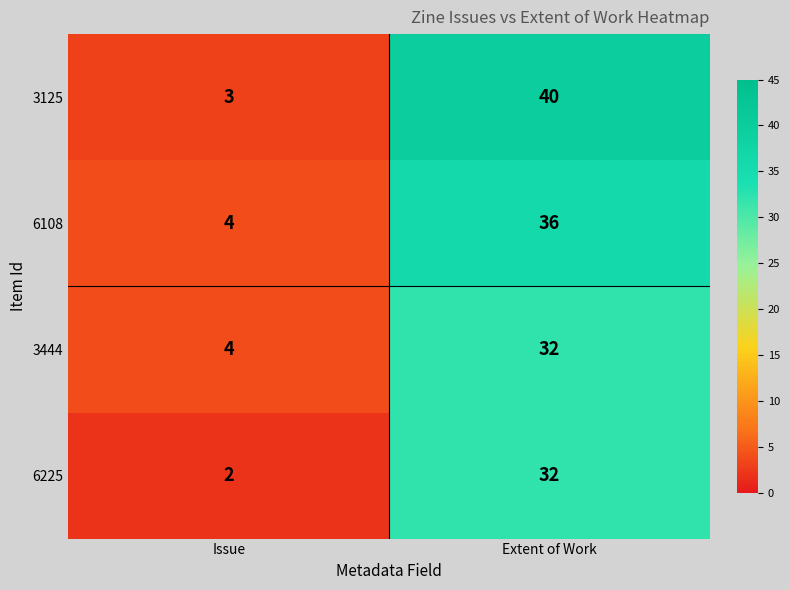

The value of 3444 at Extent of Work is 12. True or false?

False